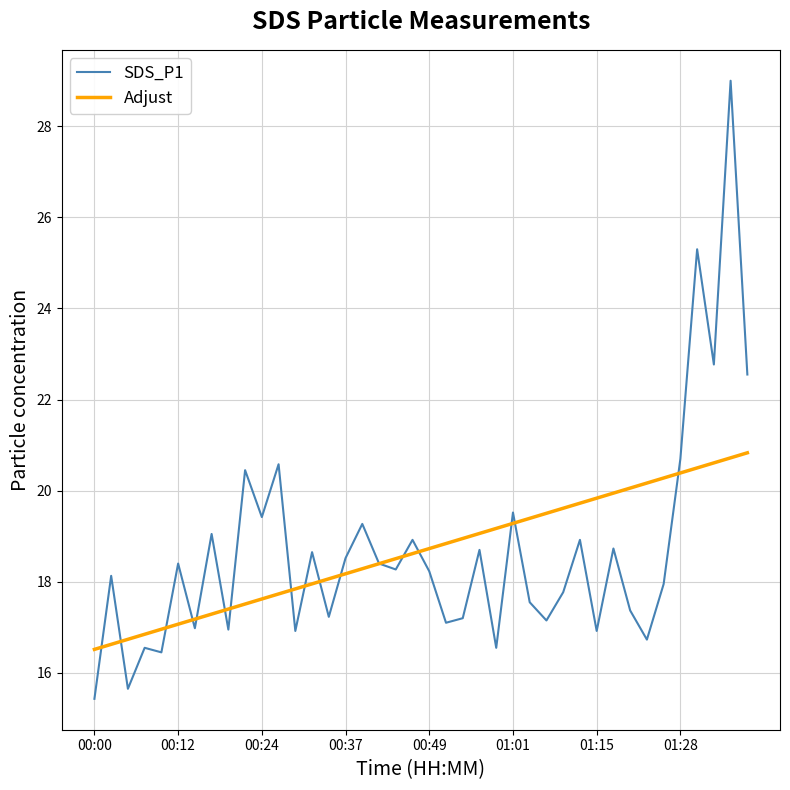

Which series has the widest spread of values?

SDS_P1